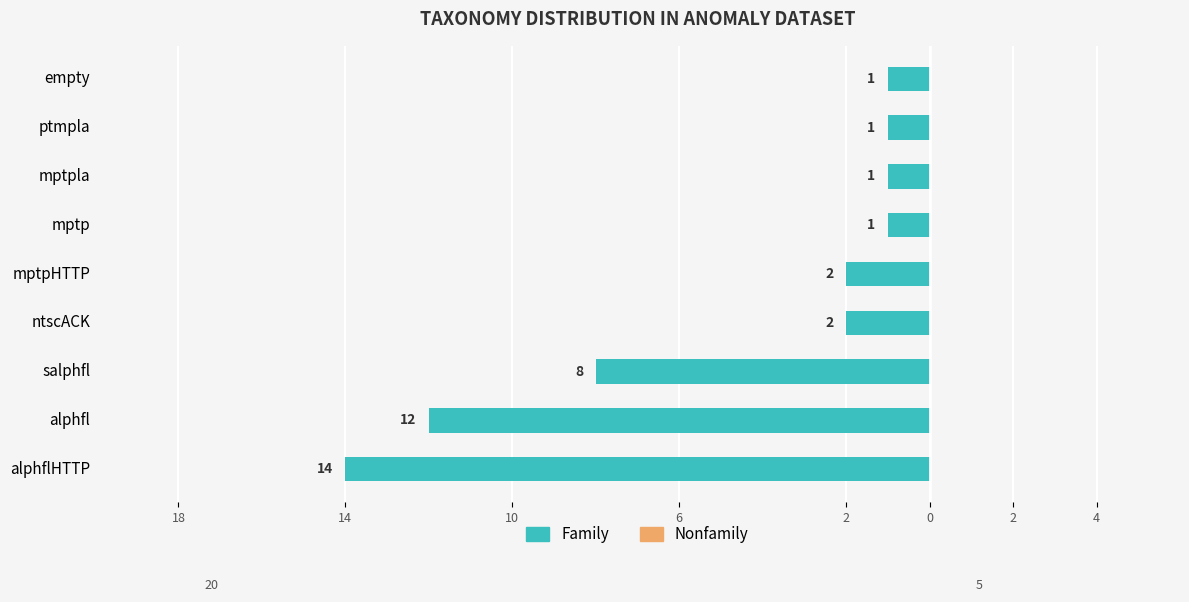

Does the chart contain any negative values?

Yes